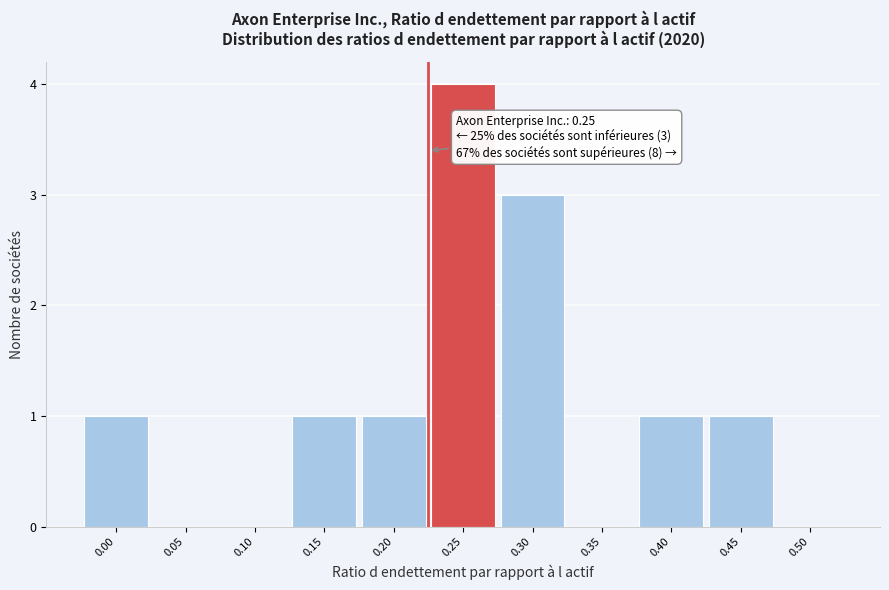

Reading left to right, what are all the values shown in this chart?

0.00=1	0.05=0	0.10=0	0.15=1	0.20=1	0.25=4	0.30=3	0.35=0	0.40=1	0.45=1	0.50=0